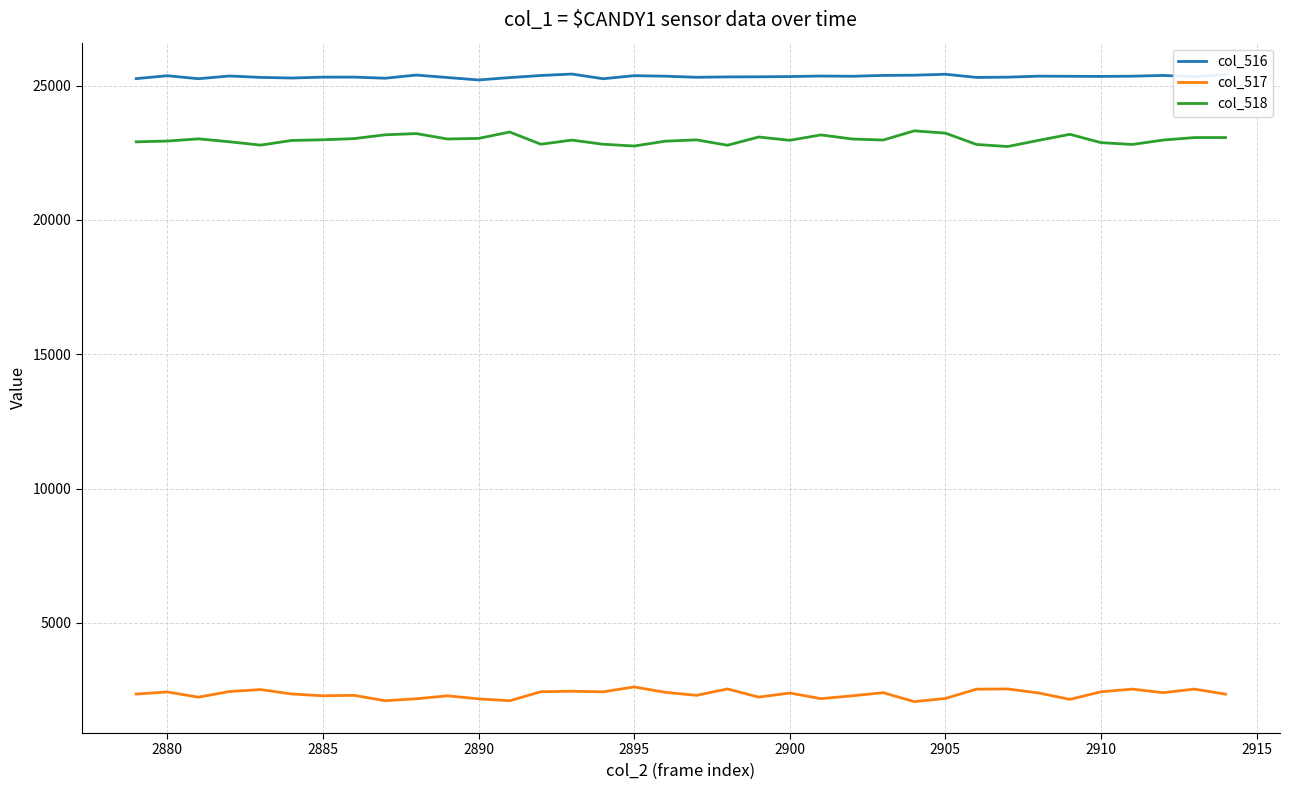

Which series has the largest total across all categories?

col_516